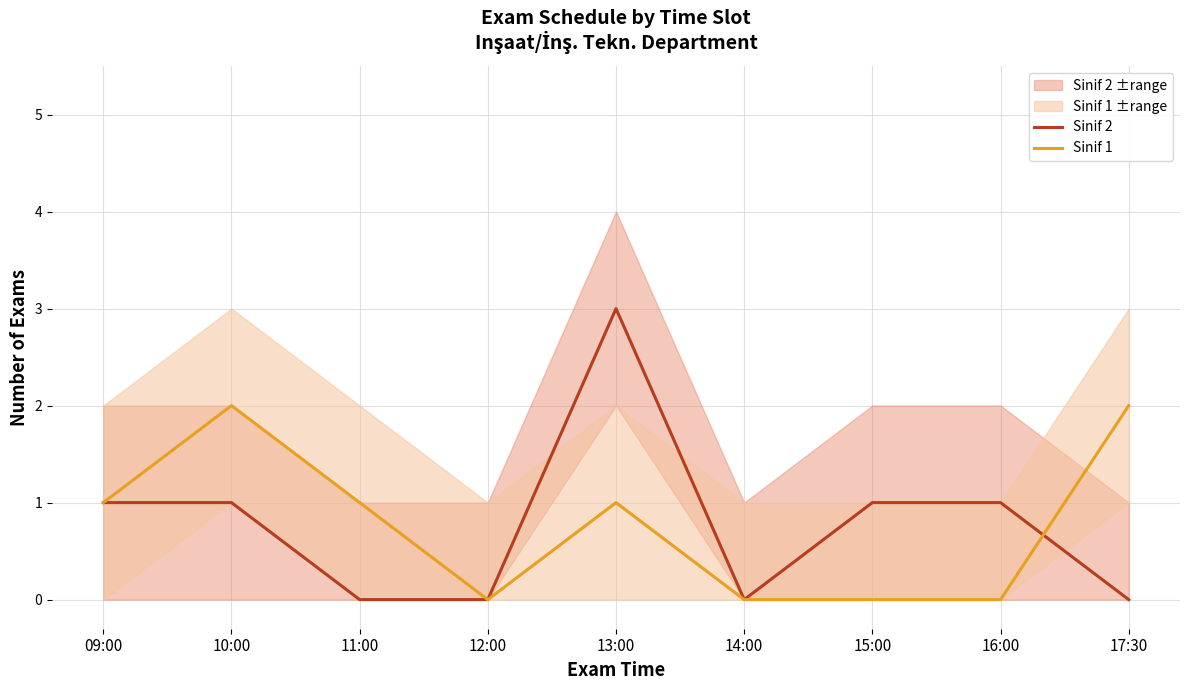

List the labels in order of Sinif 2 value, largest first.

13:00, 09:00, 10:00, 15:00, 16:00, 11:00, 12:00, 14:00, 17:30